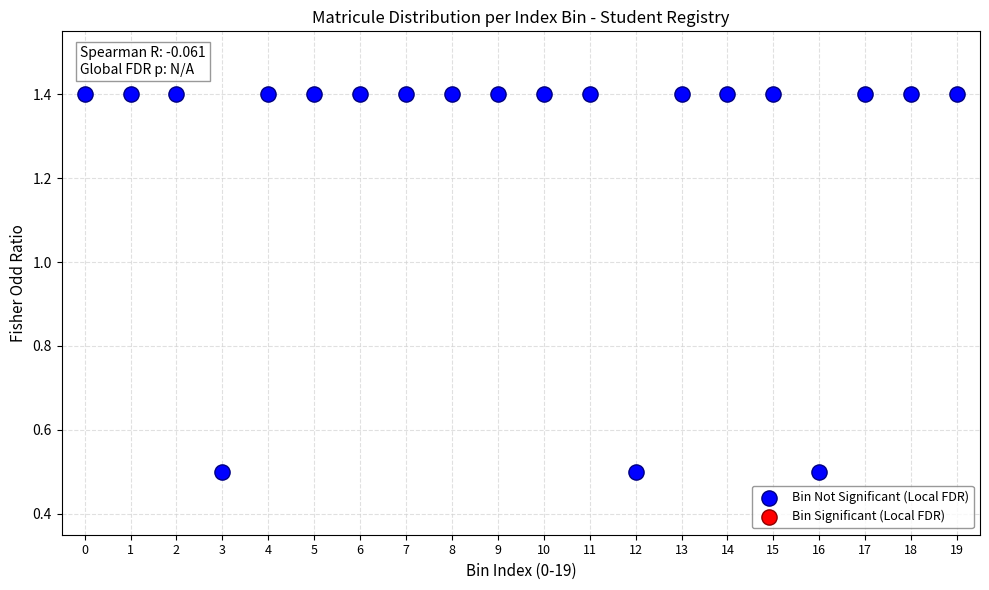

What is the range of Y values (max minus min)?

0.9